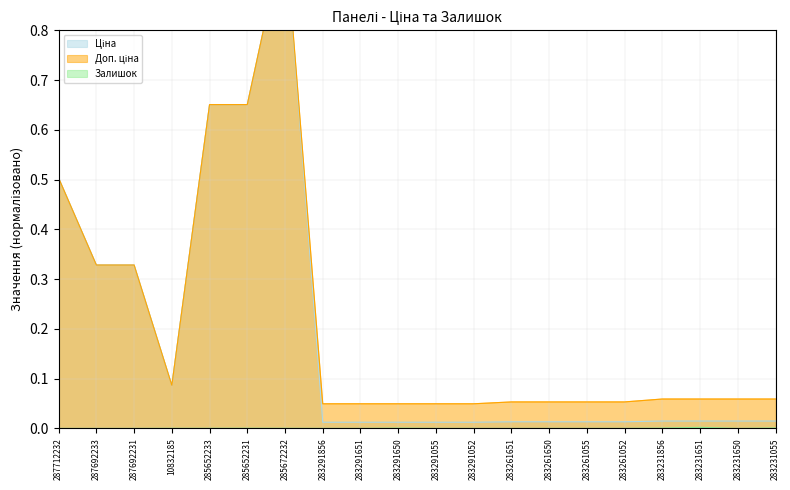

At which category is the sum across all series the highest?

285672232